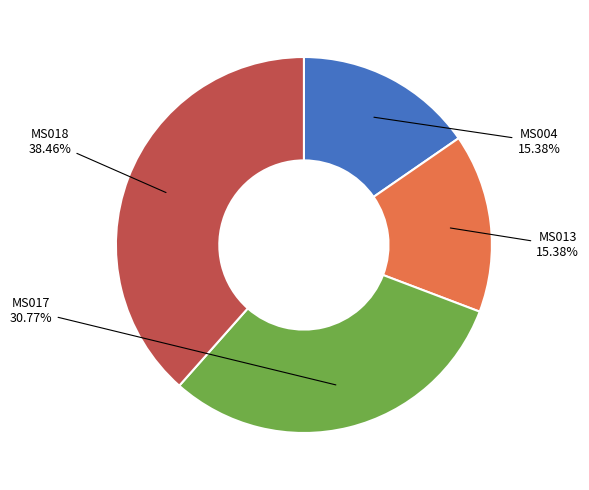

Is there any slice that represents more than half of the pie?

No